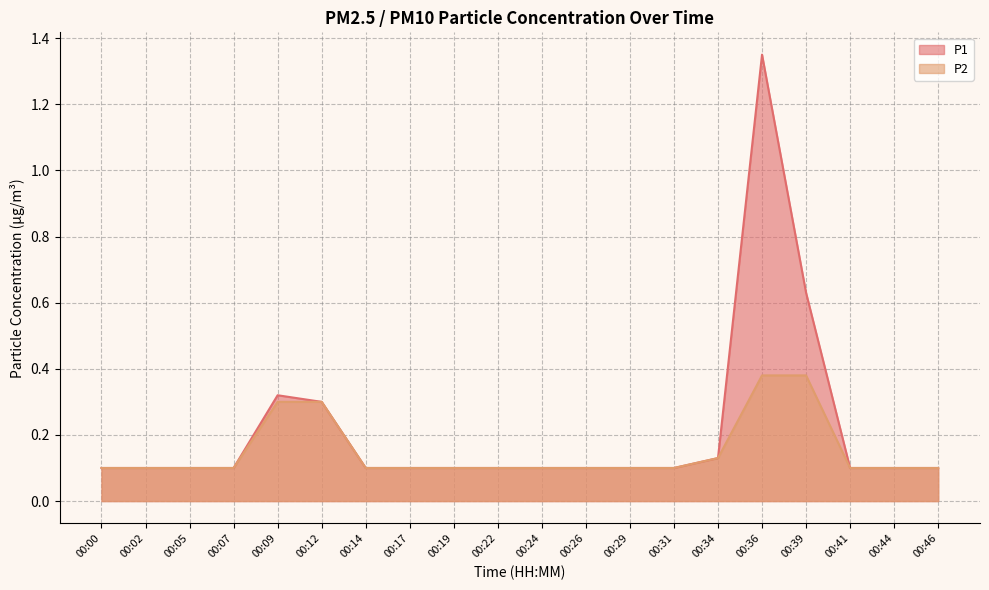

The P1 series shows 0.3 at 00:12. True or false?

True